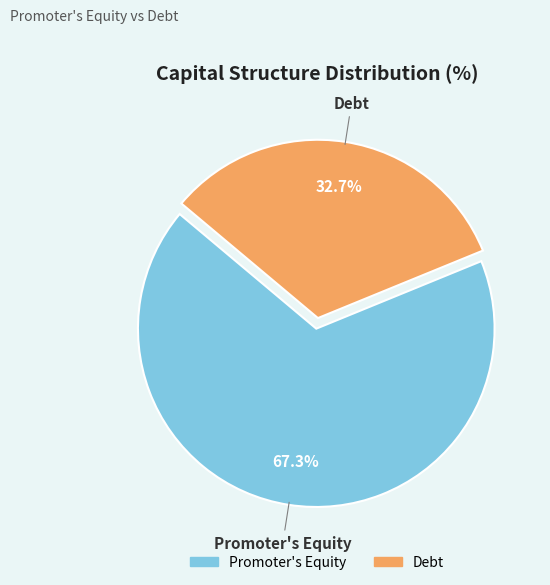

Which category has the smallest portion of the pie?

Debt